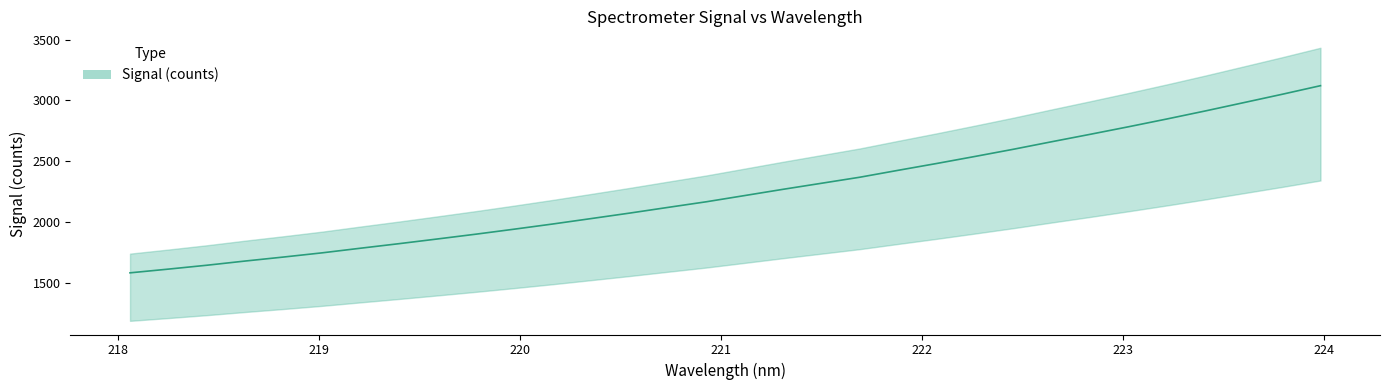

Is this an area chart (filled region under the line)?

No